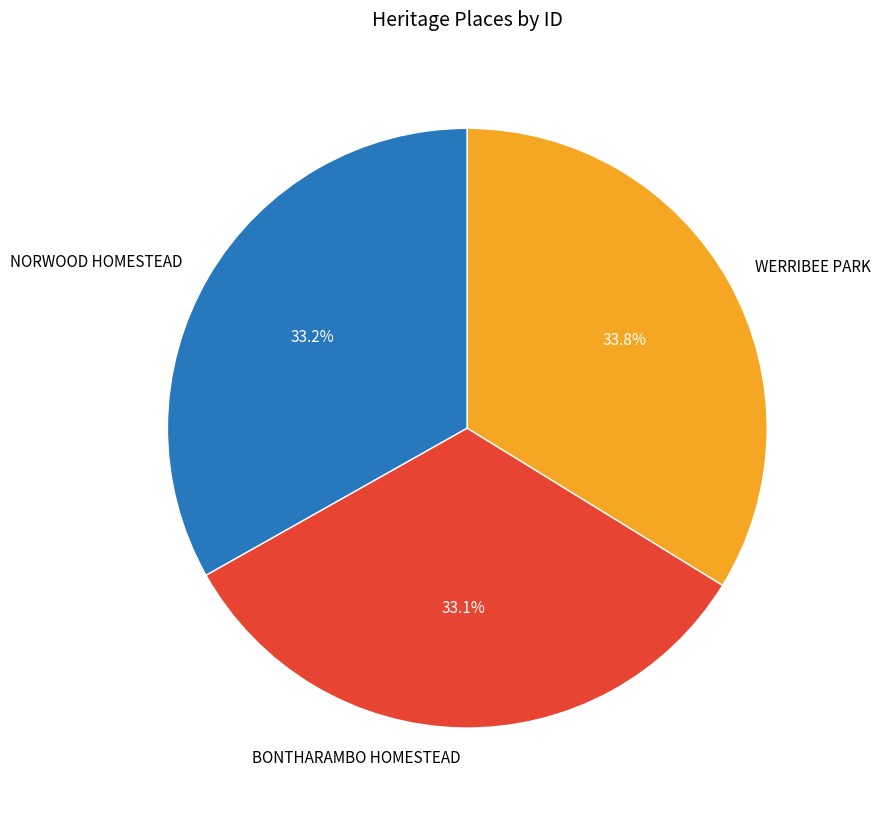

Does BONTHARAMBO HOMESTEAD represent more than half of the total?

No